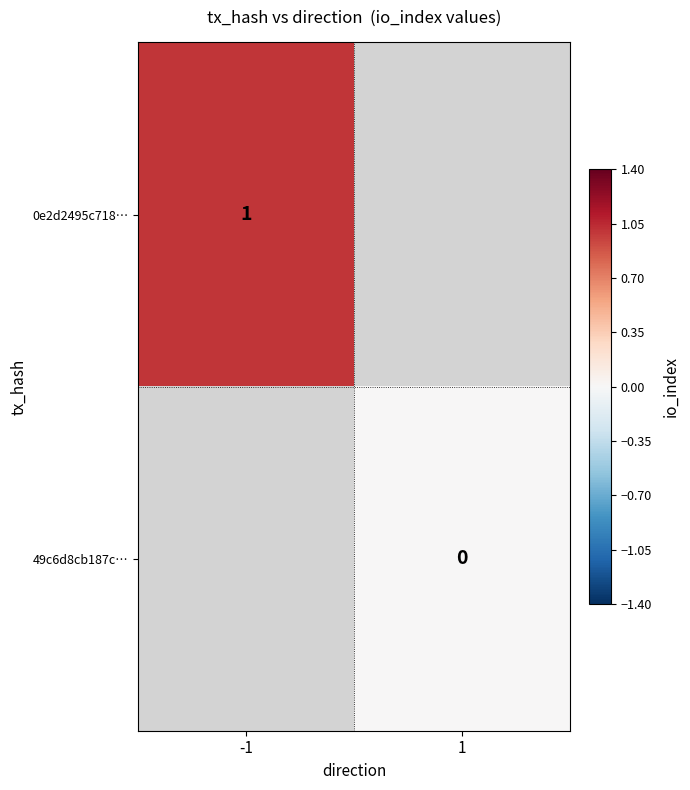

Rank the series by their average value, from highest to lowest.

0e2d2495c718…, 49c6d8cb187c…